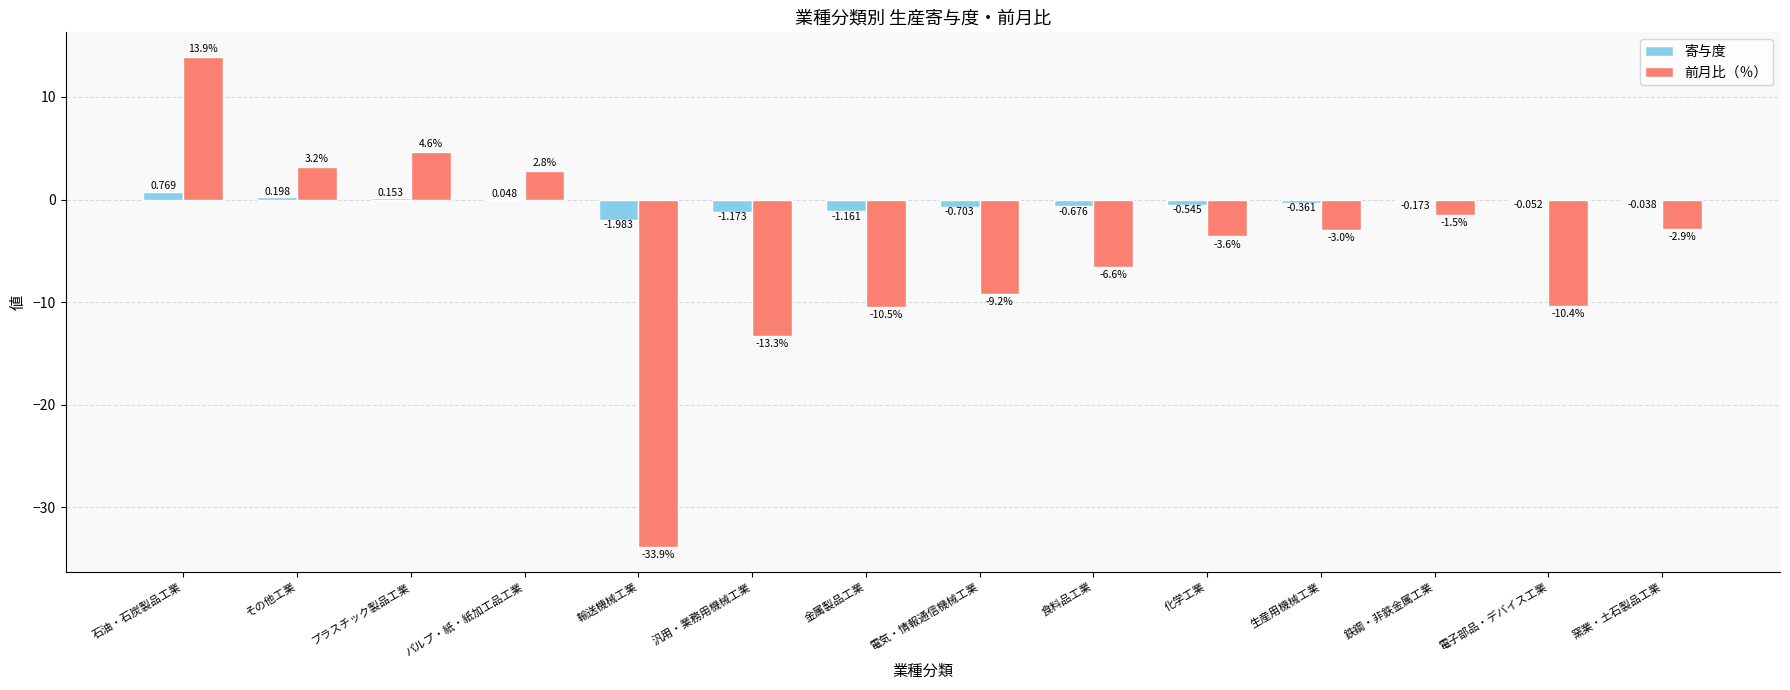

What is the sum of the 寄与度 values at 汎用・業務用機械工業 and 金属製品工業?

-2.3